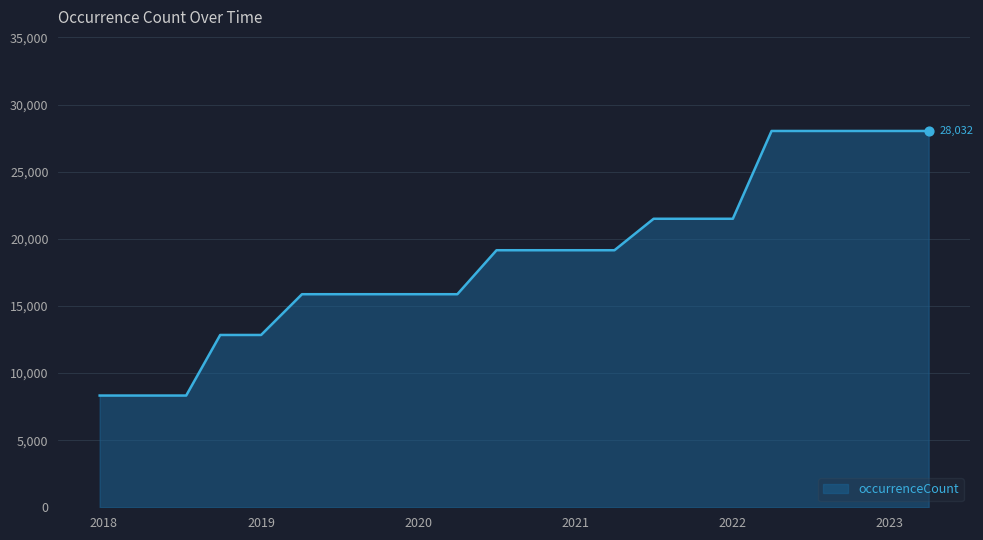

What is the minimum value shown in the chart?

8324